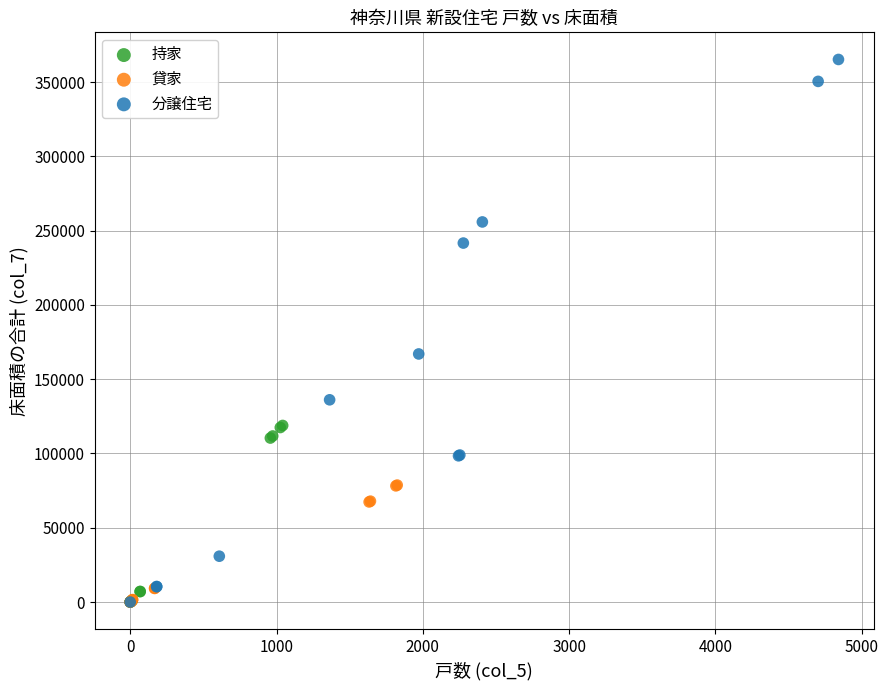

Which series reaches the maximum Y coordinate?

分譲住宅